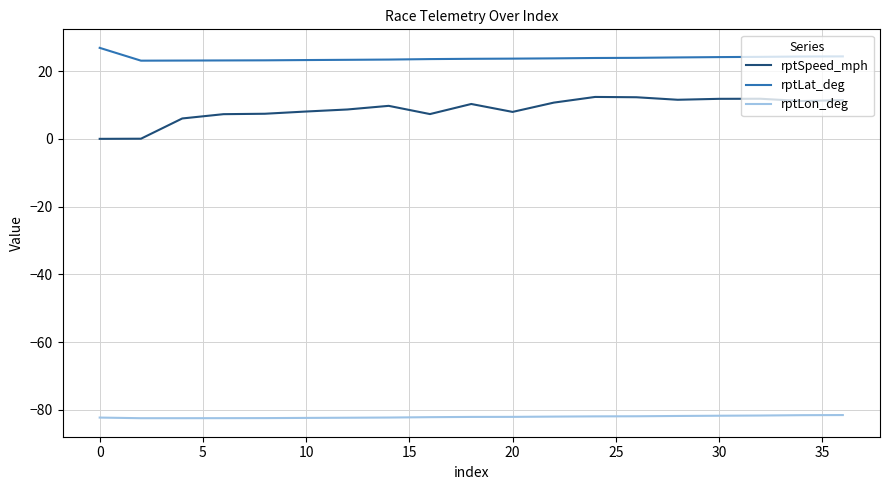

True or false: rptLat_deg and rptSpeed_mph intersect in this chart.

False